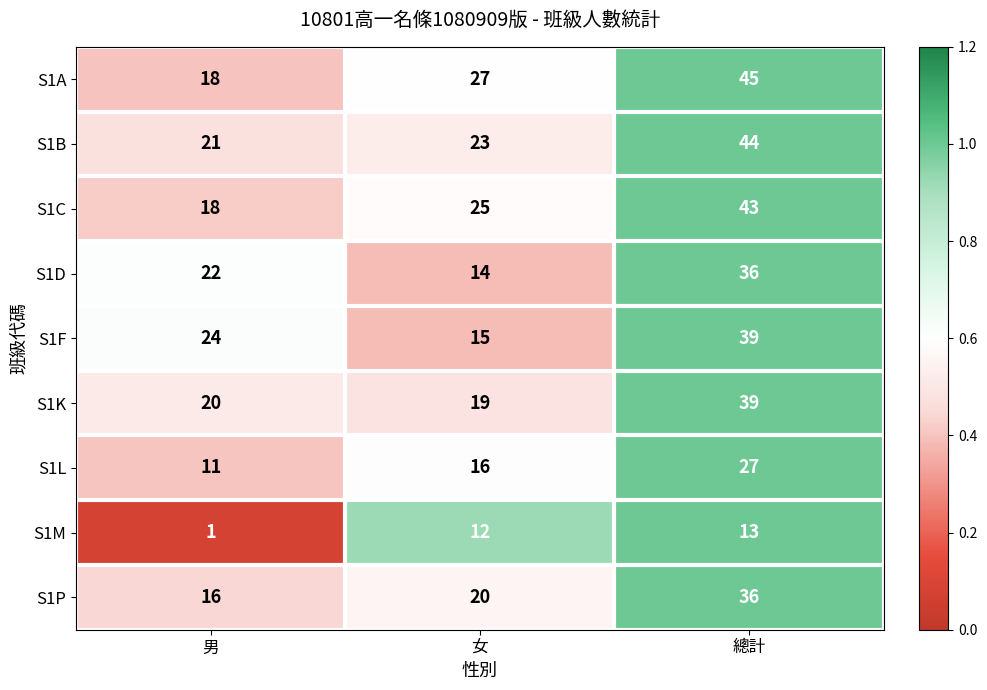

Is the value of S1P at 男 greater than the value of S1F at 總計?

No